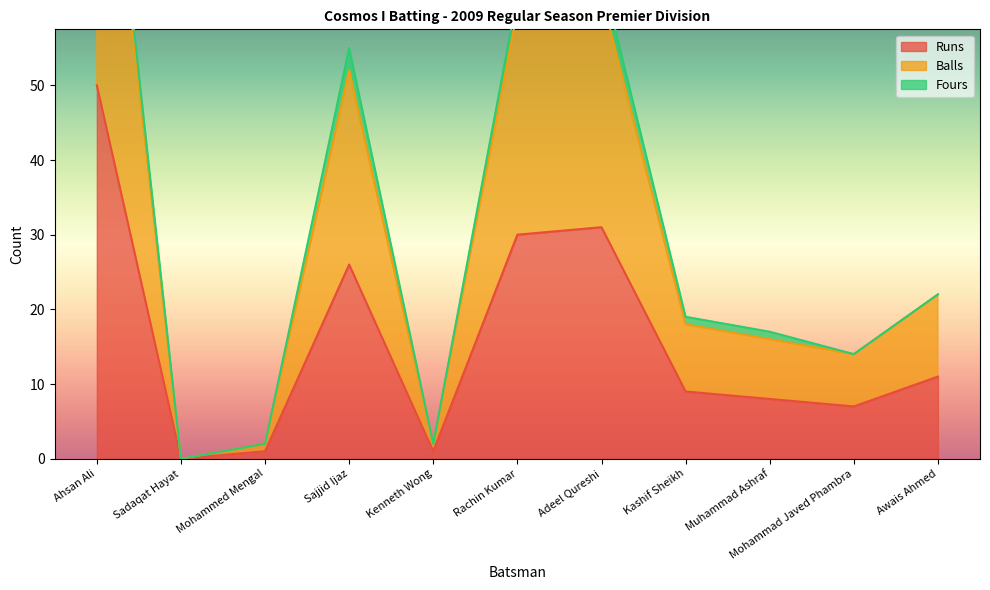

What is the label of the 8th point from the left?

Kashif Sheikh